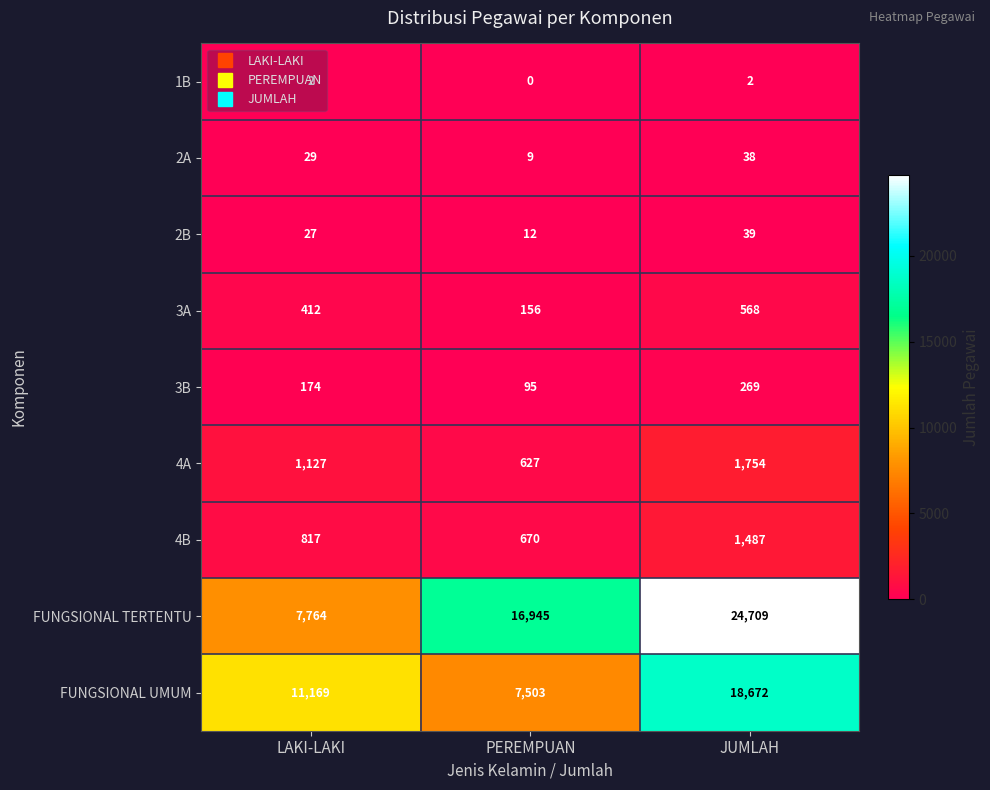

What is the difference between the highest and lowest values at JUMLAH?

24707